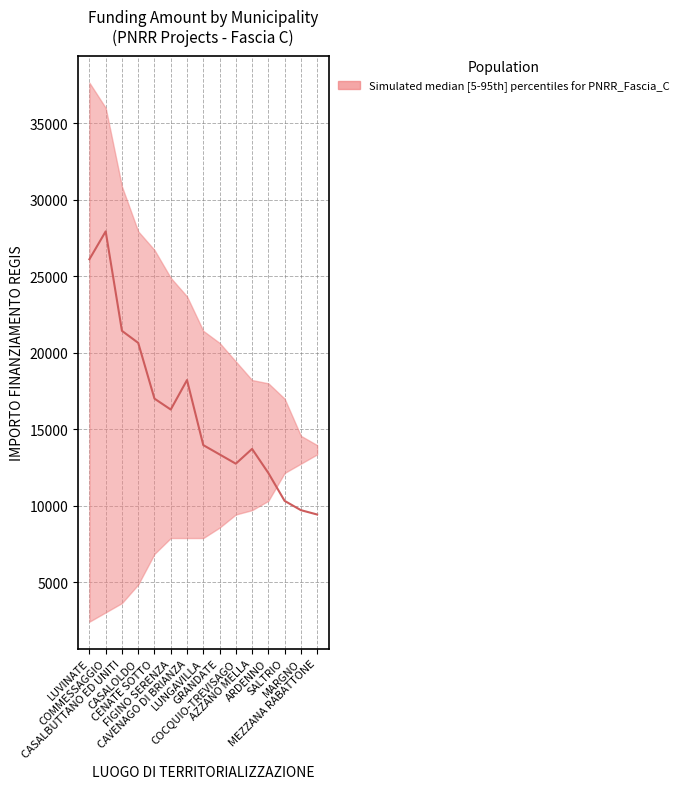

What is the value of the median point at the 5th from the left?

16996